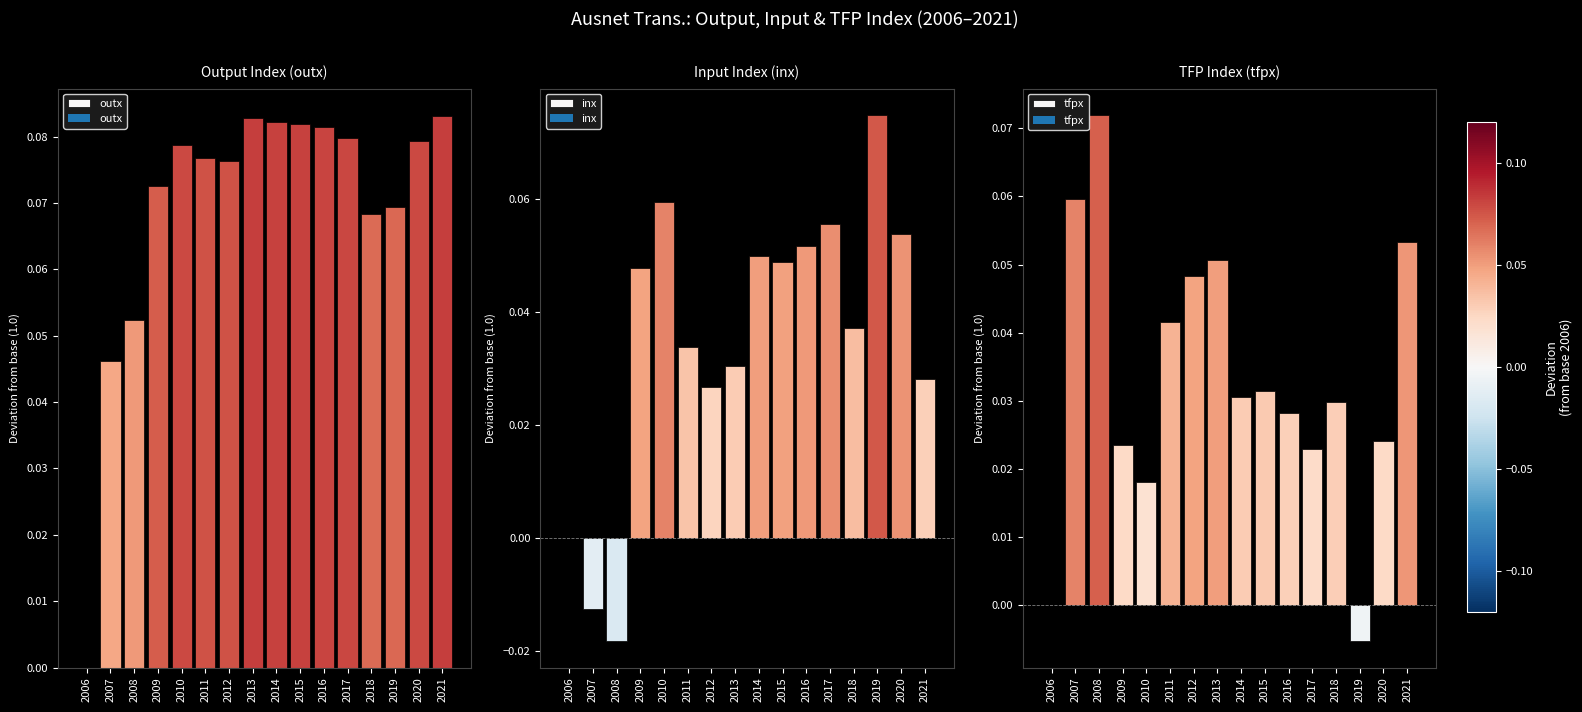

Reading left to right, list all the values displayed in this chart.

outx: 2006=0.0	2007=0.0	2008=0.1	2009=0.1	2010=0.1	2011=0.1	2012=0.1	2013=0.1	2014=0.1	2015=0.1	2016=0.1	2017=0.1	2018=0.1	2019=0.1	2020=0.1	2021=0.1
inx: 2006=0.0	2007=-0.0	2008=-0.0	2009=0.0	2010=0.1	2011=0.0	2012=0.0	2013=0.0	2014=0.1	2015=0.0	2016=0.1	2017=0.1	2018=0.0	2019=0.1	2020=0.1	2021=0.0
tfpx: 2006=0.0	2007=0.1	2008=0.1	2009=0.0	2010=0.0	2011=0.0	2012=0.0	2013=0.1	2014=0.0	2015=0.0	2016=0.0	2017=0.0	2018=0.0	2019=-0.0	2020=0.0	2021=0.1